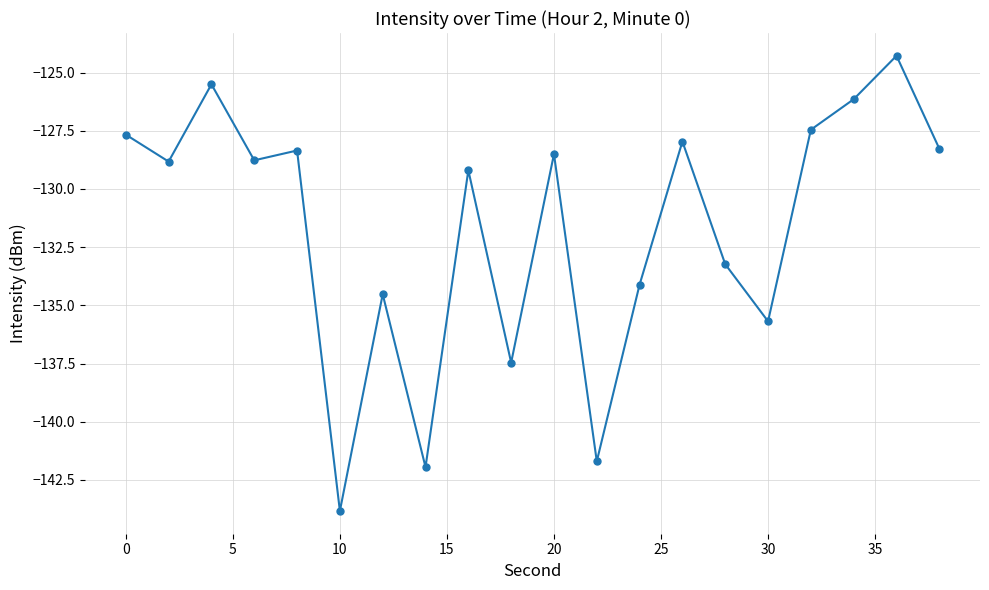

Does the chart display data point markers on the line(s)?

Yes